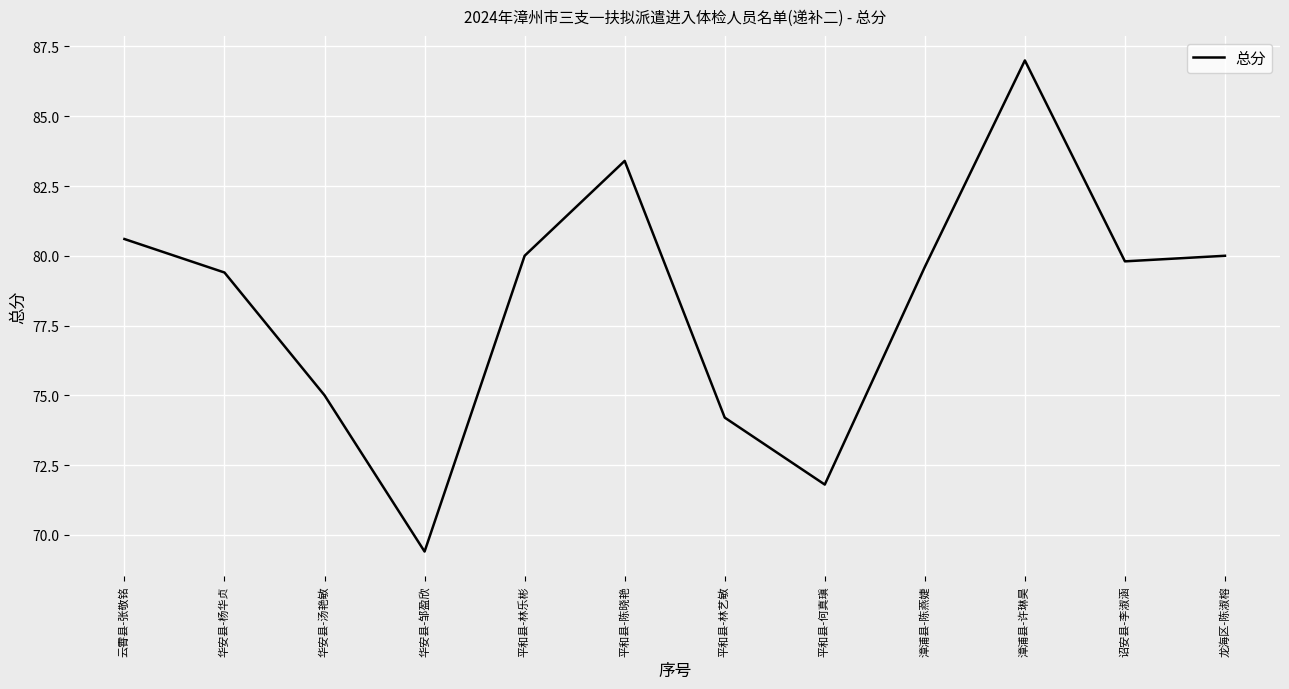

What position from the right is 华安县-杨华贞?

11